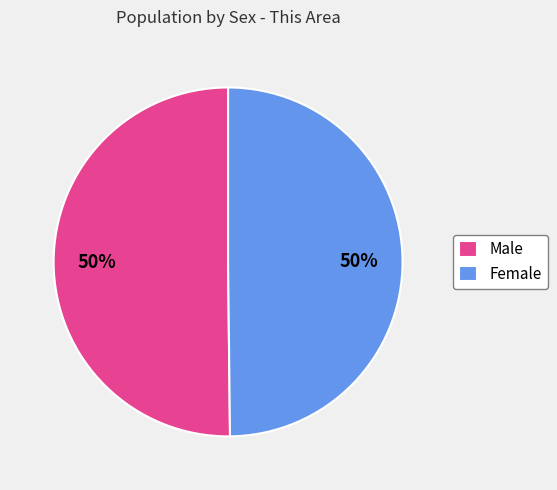

To the nearest percent, what is the average slice percentage?

50%